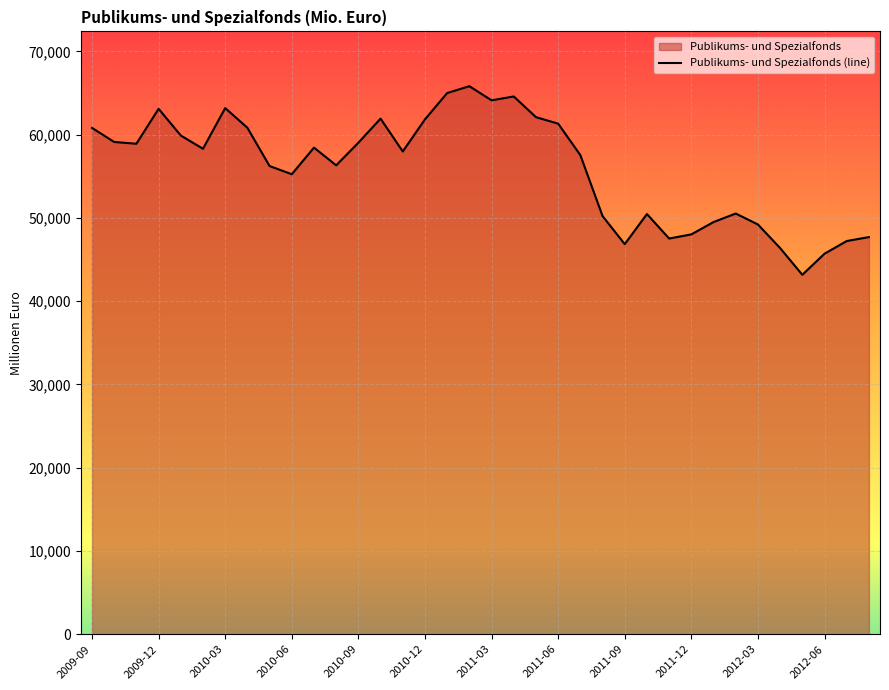

Rank the categories by value from lowest to highest.

2012-05, 2012-06, 2012-04, 2011-09, 2012-07, 2011-11, 2012-08, 2011-12, 2012-03, 2012-01, 2011-08, 2011-10, 2012-02, 2010-06, 2010-05, 2010-08, 2011-07, 2010-11, 2010-02, 2010-07, 2009-11, 2010-09, 2009-10, 2010-01, 2009-09, 2010-04, 2011-06, 2010-12, 2010-10, 2011-05, 2009-12, 2010-03, 2011-03, 2011-04, 2011-01, 2011-02